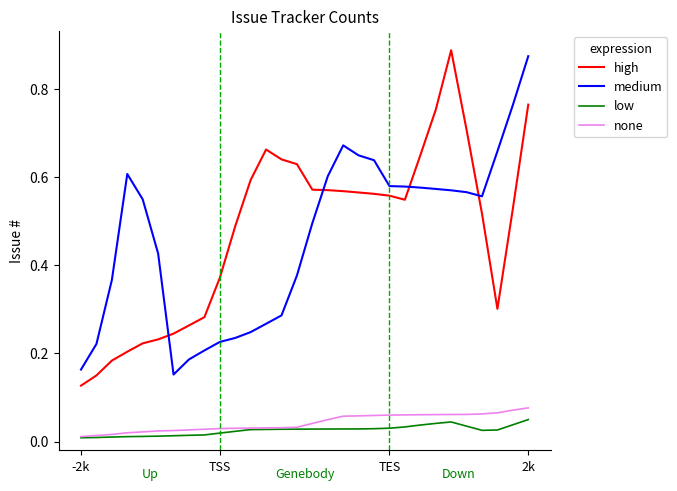

True or false: medium and none intersect in this chart.

False